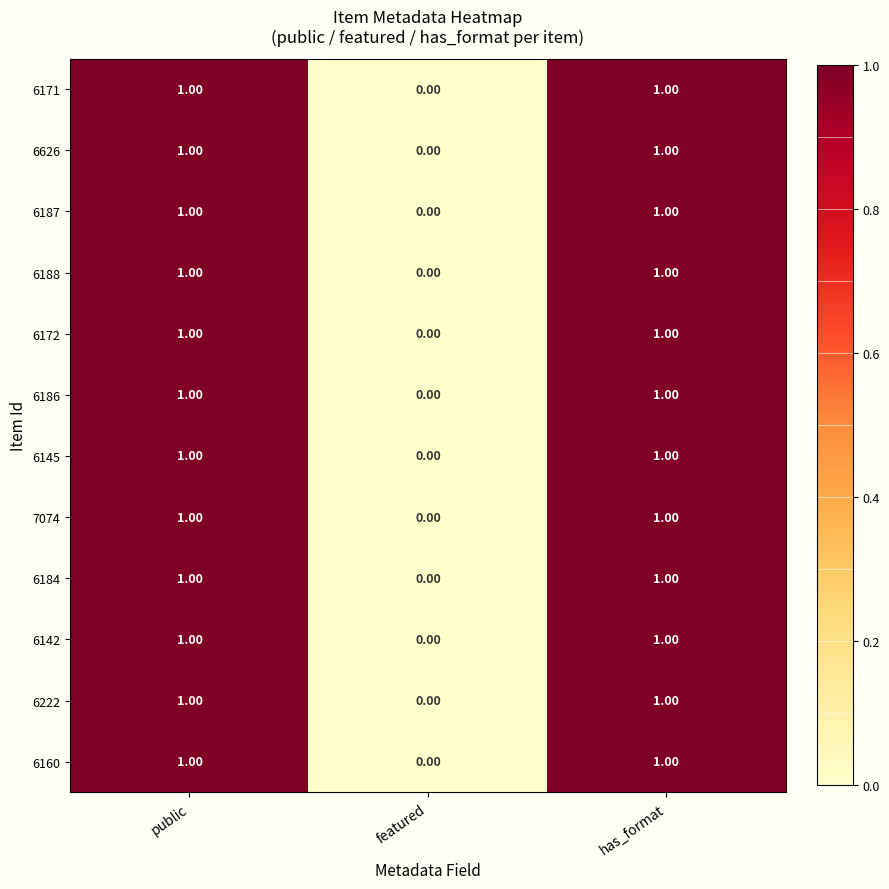

How many distinct data groups are displayed?

12